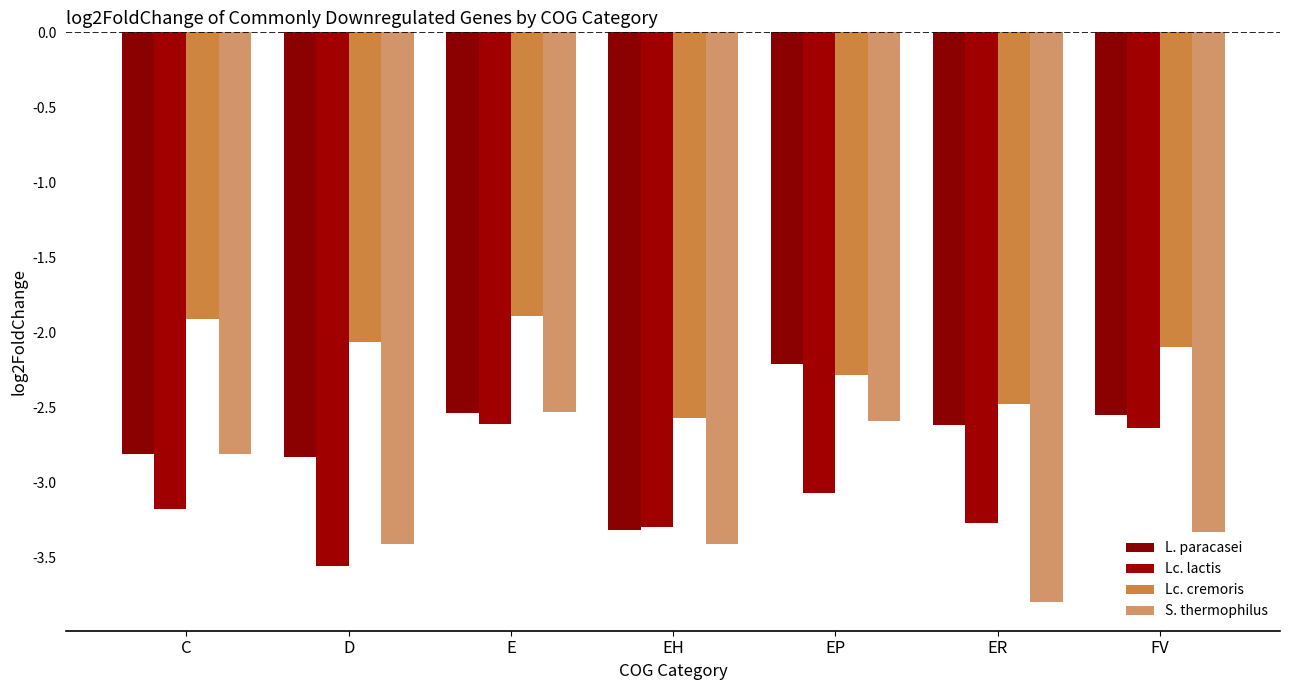

At which label is Lc. cremoris closest to -2?

D